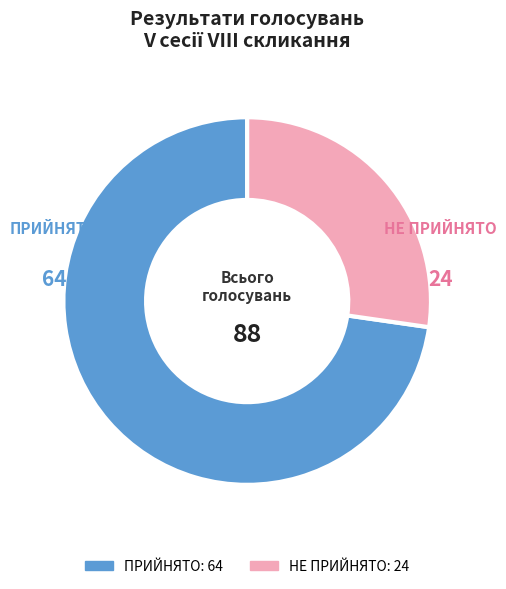

Does ПРИЙНЯТО represent more than half of the total?

Yes